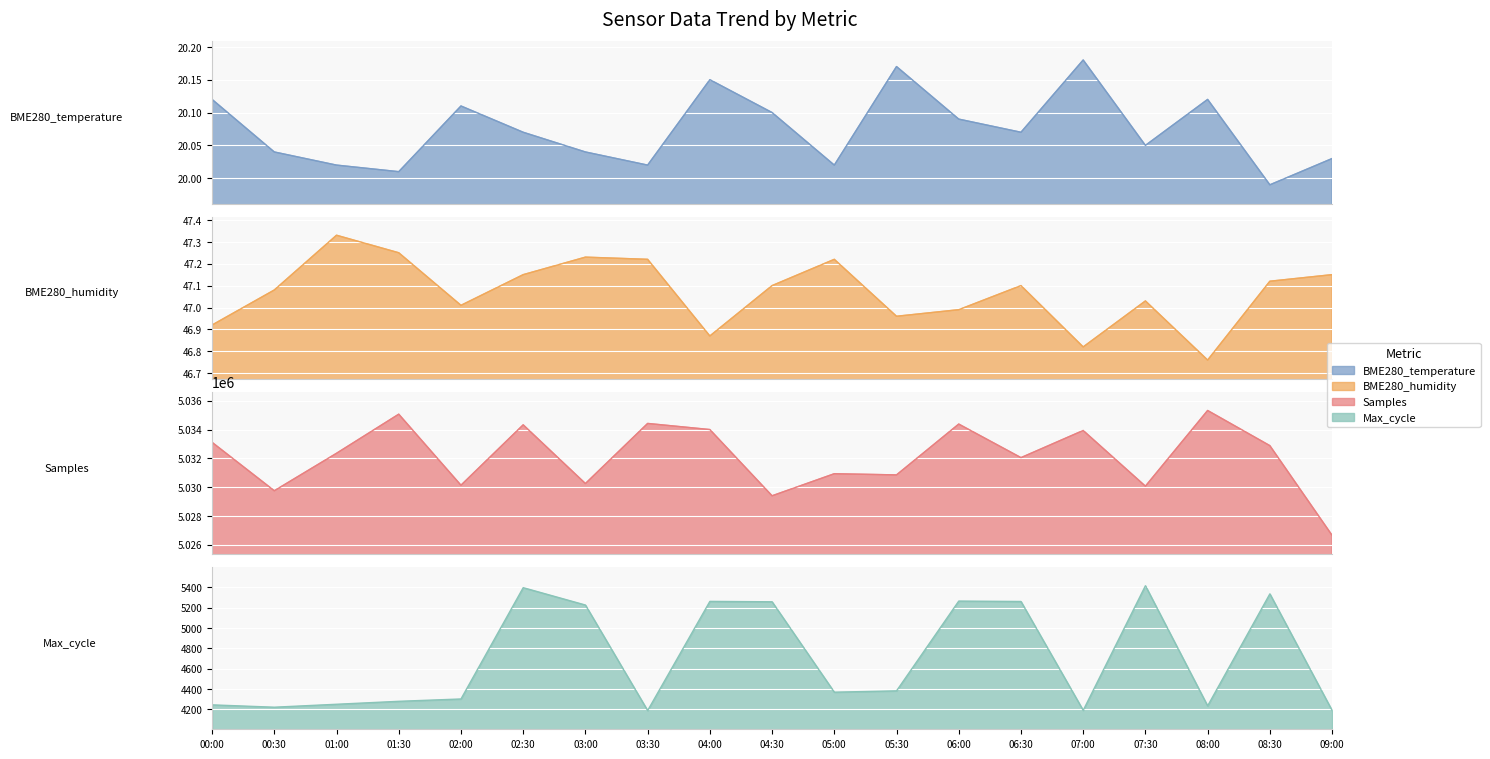

The BME280_temperature series shows 34.6 at 08:00. True or false?

False